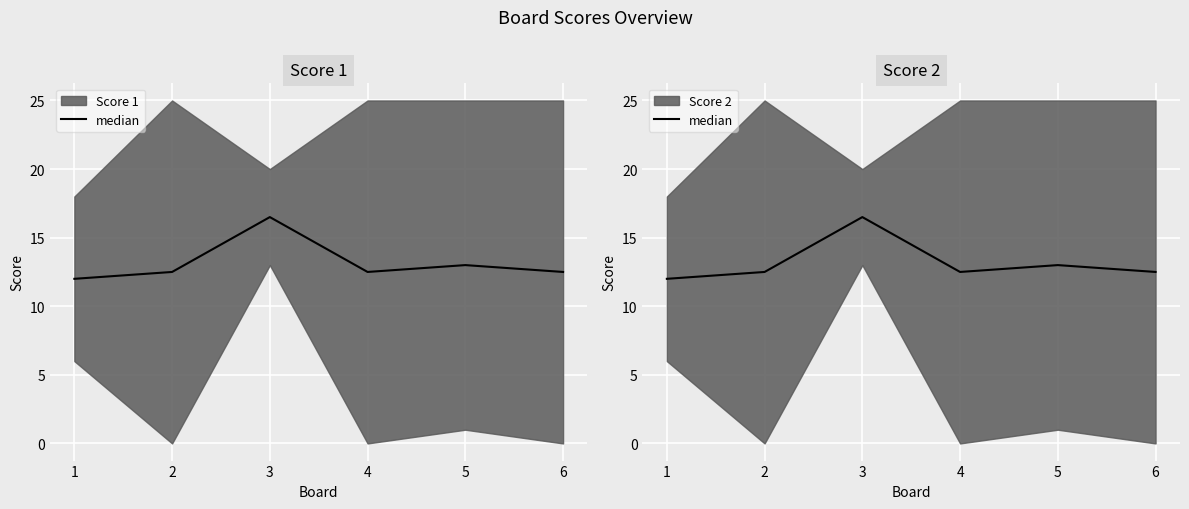

Count the number of values greater than 12.

5